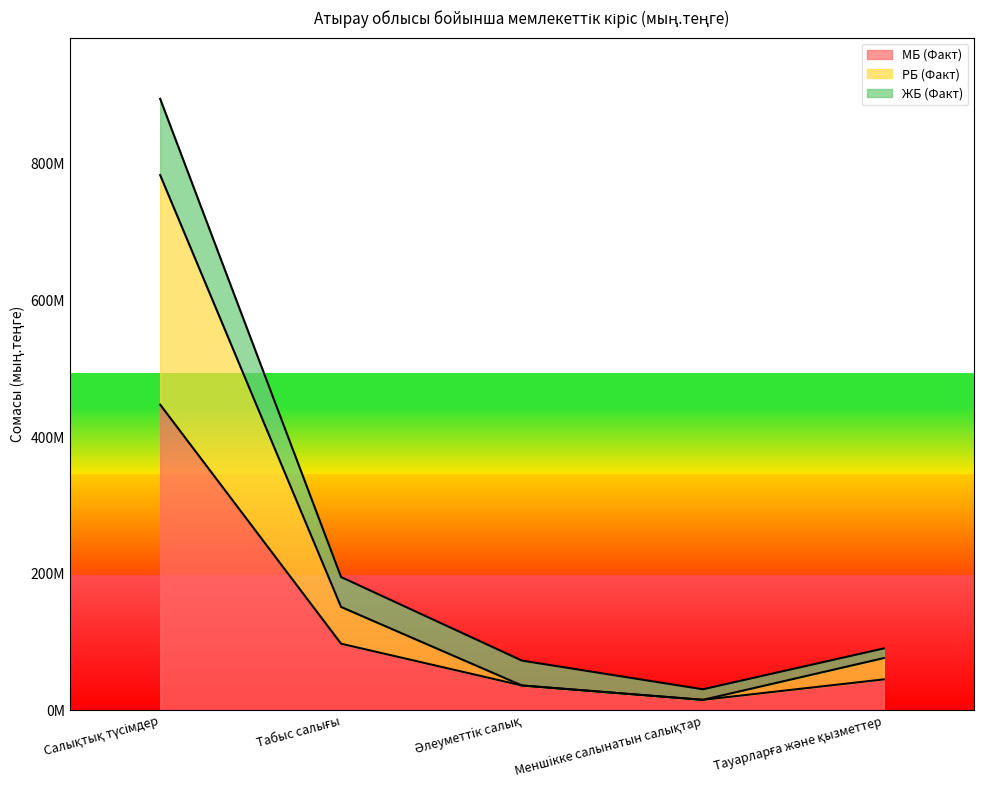

Does the chart display data point markers on the line(s)?

No